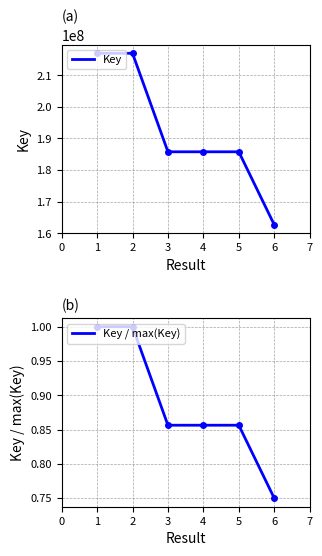

Is the value of Key / max(Key) at 6 greater than the value of Key at 5?

No